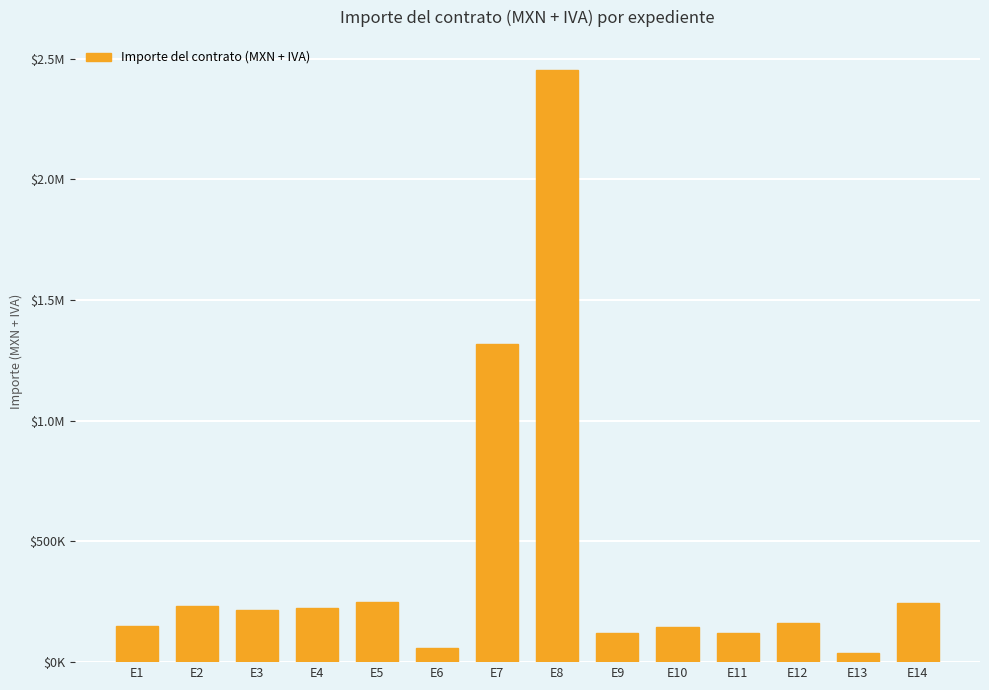

What is the difference between the second highest and second lowest values?

1258098.9